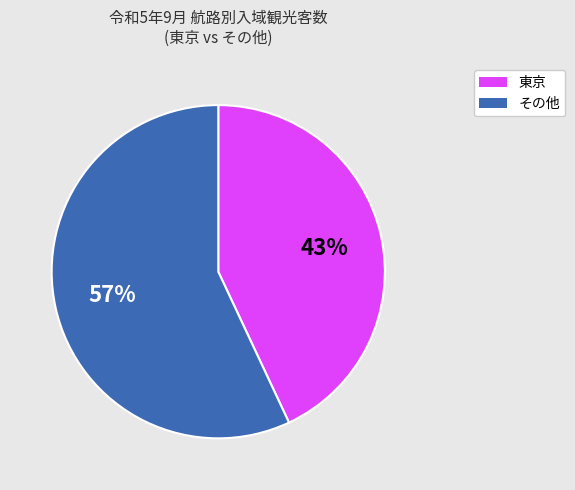

Is there any slice that represents more than half of the pie?

Yes